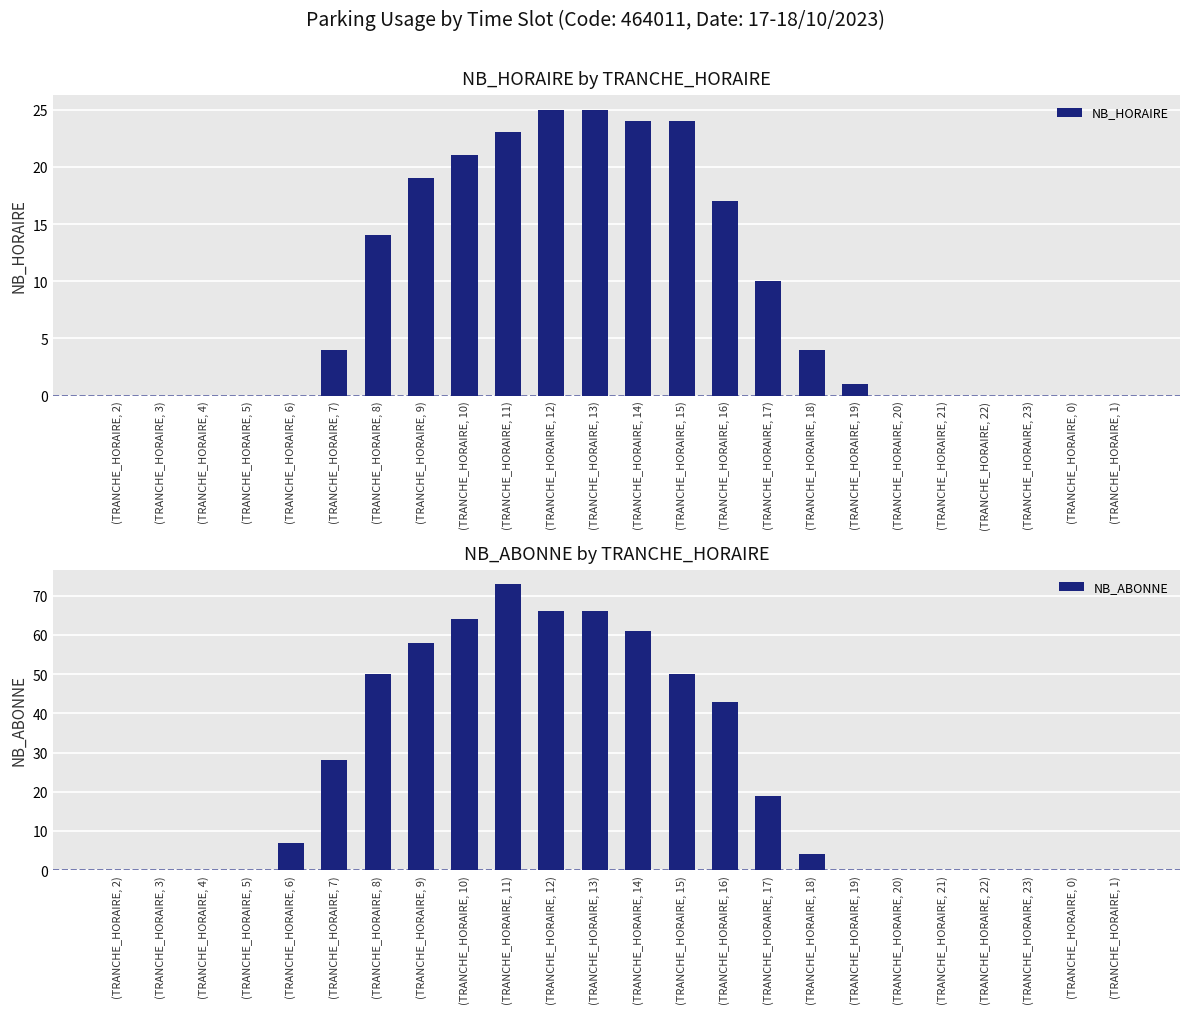

How many values in NB_ABONNE are above zero?

13